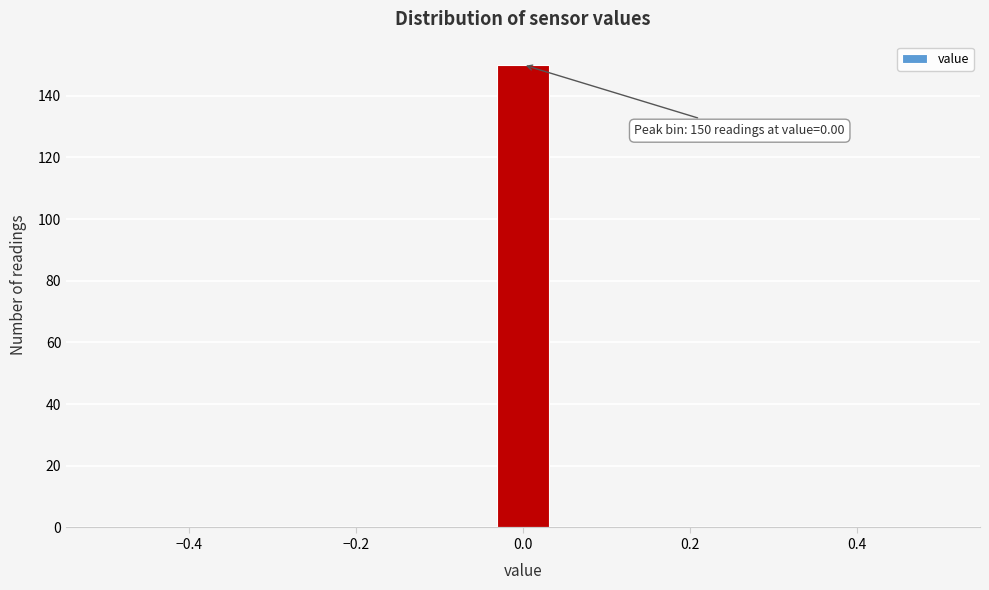

Read against the x-axis, roughly where is the centre of the tallest bar?

0.00